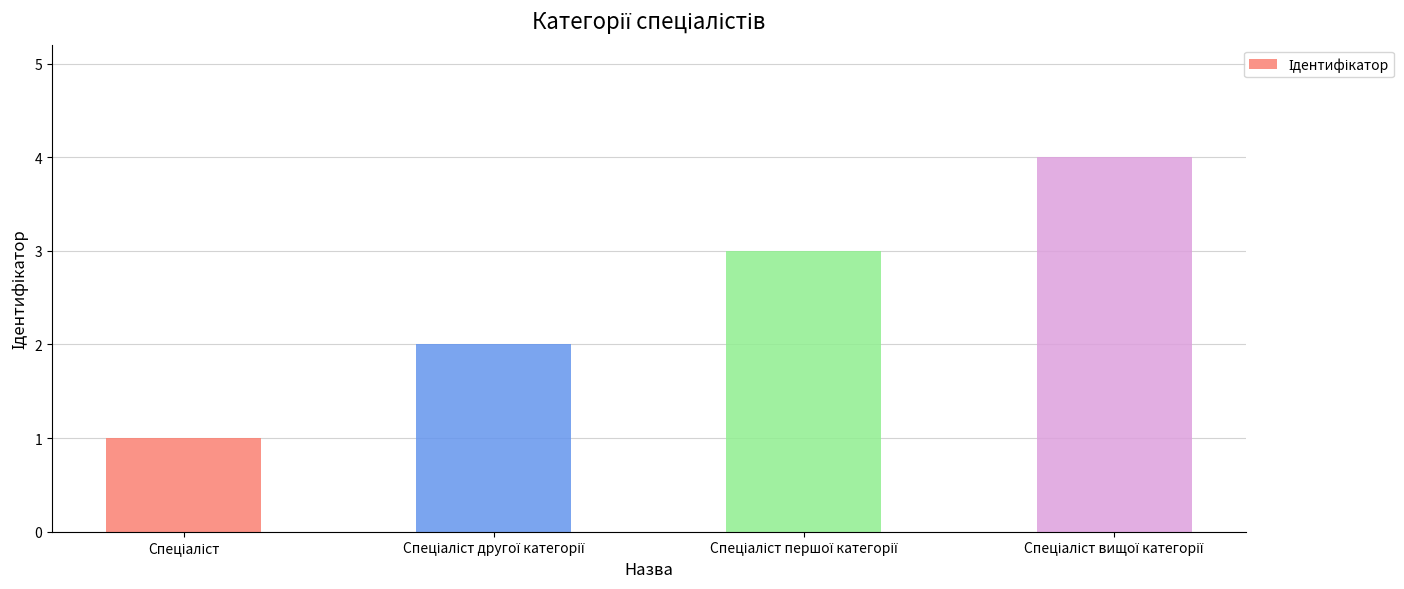

Reading left to right, list all the values displayed in this chart.

1	2	3	4